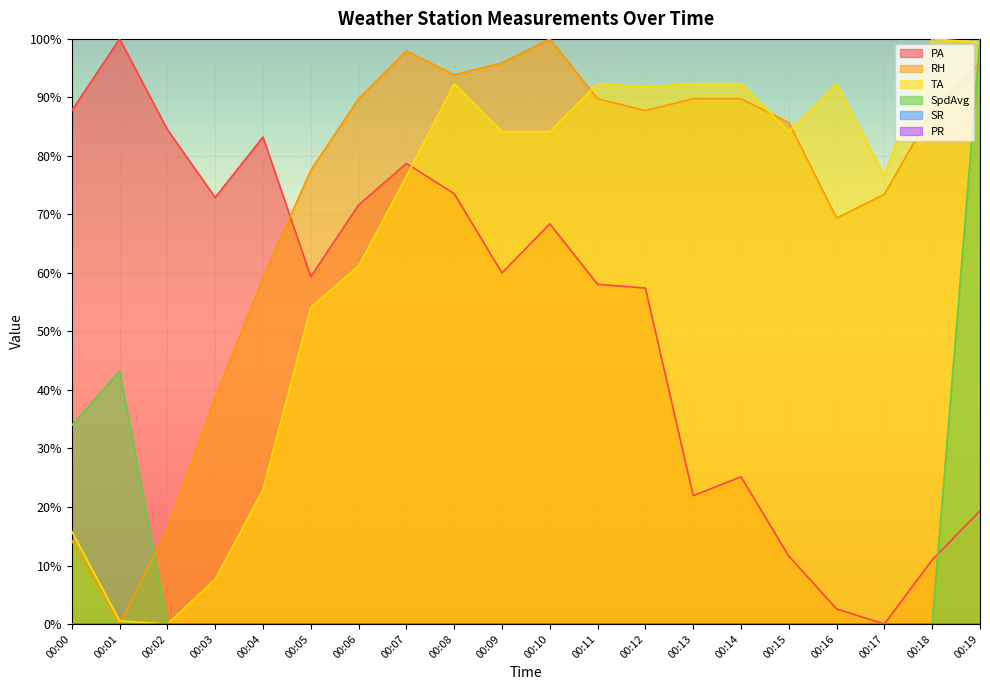

At which label does RH first exceed 87?

00:06